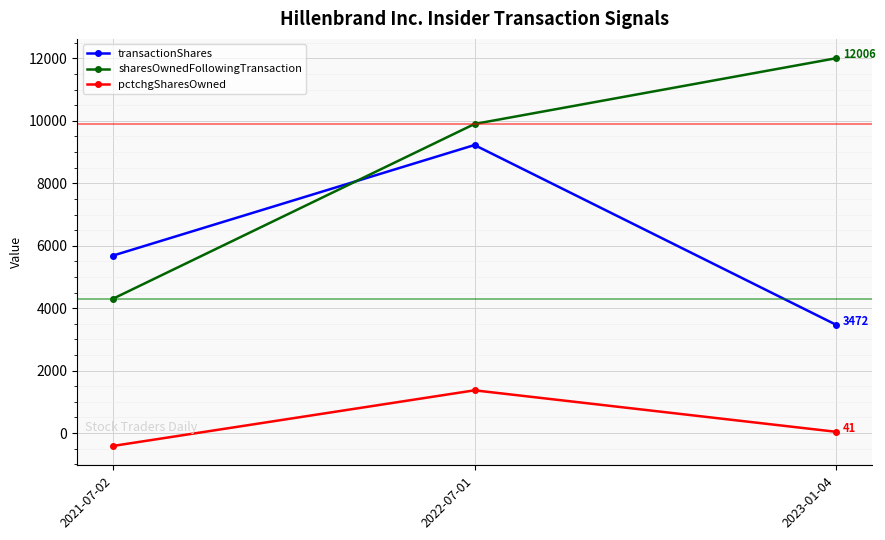

At which category is the sum across all series the highest?

2022-07-01